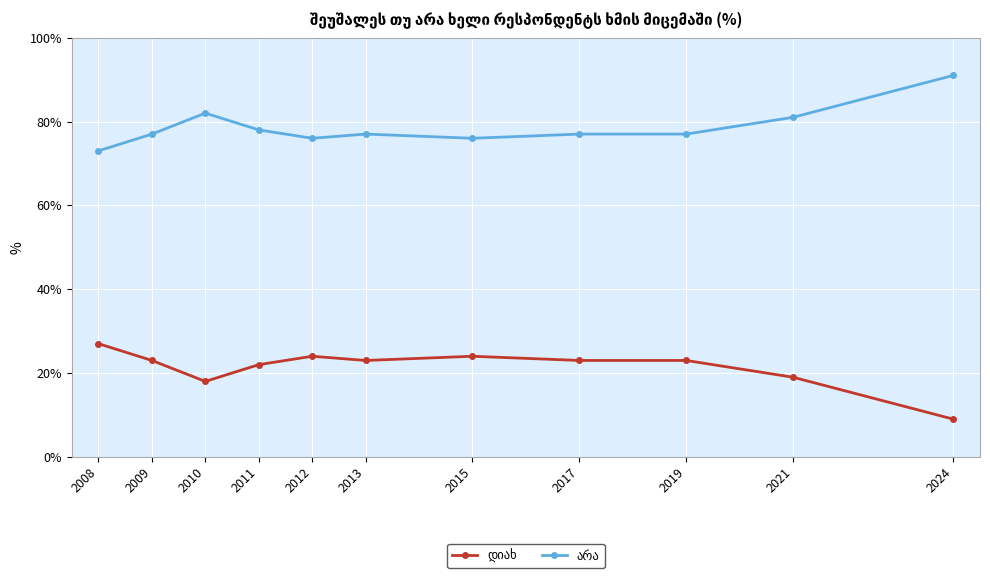

What is the greatest value displayed?

91